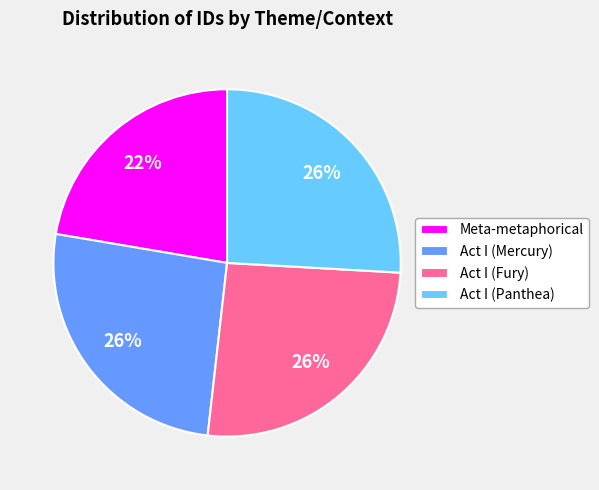

To the nearest percent, what is the difference between the largest and smallest slice percentages?

4%